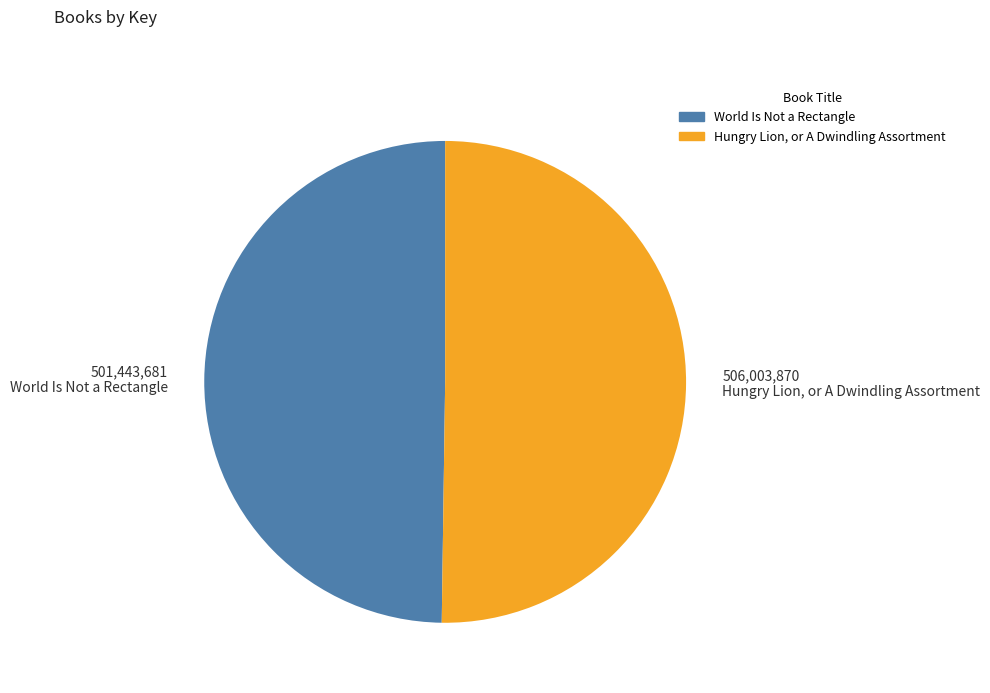

Combined, do Hungry Lion, or A Dwindling Assortment and World Is Not a Rectangle account for over 50%?

Yes